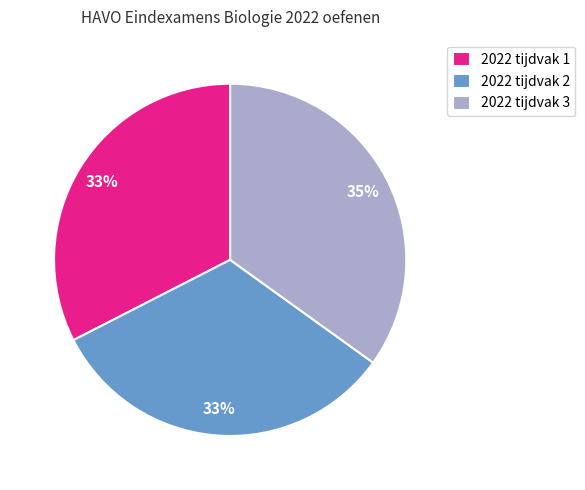

Which category has the biggest portion of the pie?

2022 tijdvak 3